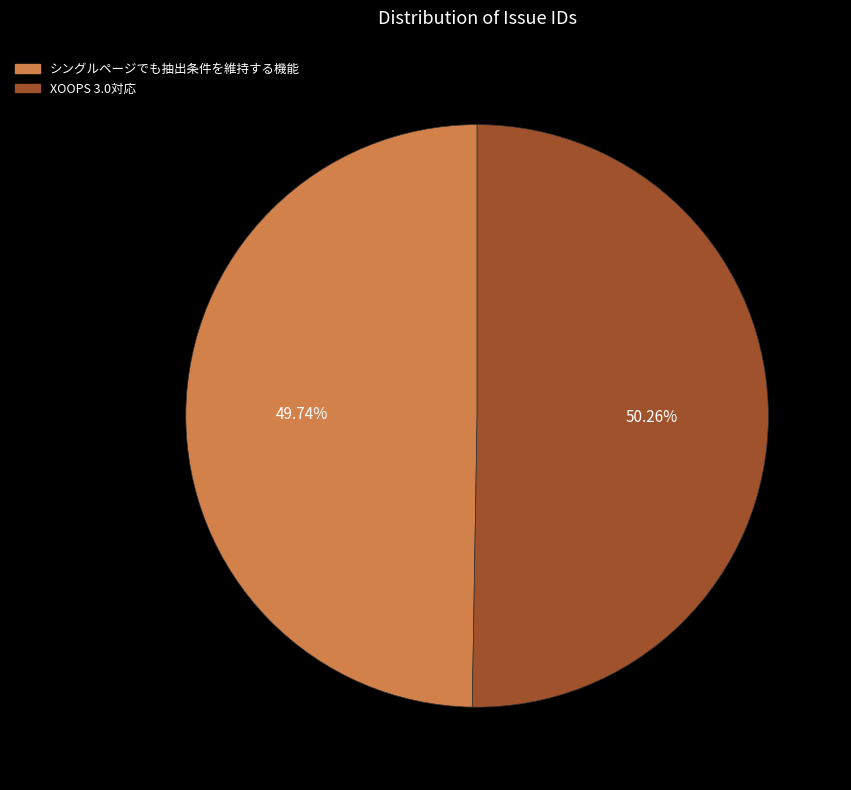

Does シングルページでも抽出条件を維持する機能 account for over 50% of the chart?

No